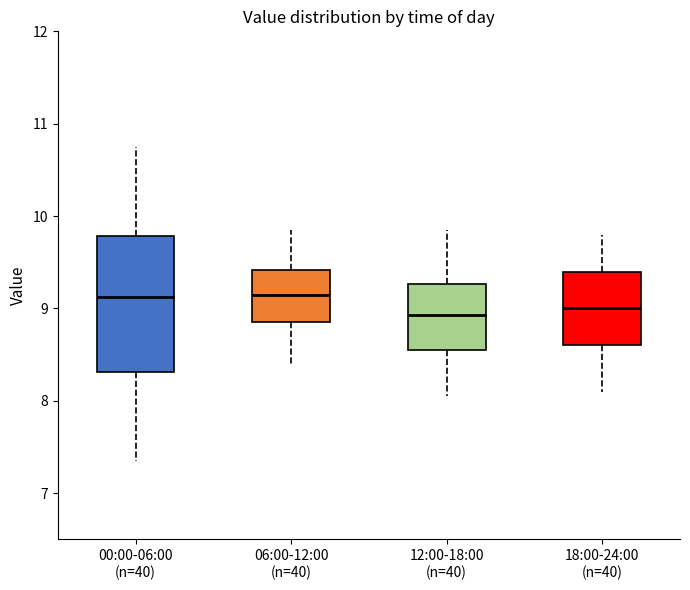

Reading left to right, read every box against the y-axis: the position of its median line, the range the box covers, and the ends of its whiskers. The values are not printed on the chart, so give them approximately, as read against the axis.

00:00-06:00 (n=40): median 9.1, box 8.3 to 9.8, whiskers 7.4 to 10.8
06:00-12:00 (n=40): median 9.2, box 8.9 to 9.4, whiskers 8.4 to 9.9
12:00-18:00 (n=40): median 8.9, box 8.6 to 9.3, whiskers 8.1 to 9.9
18:00-24:00 (n=40): median 9.0, box 8.6 to 9.4, whiskers 8.1 to 9.8